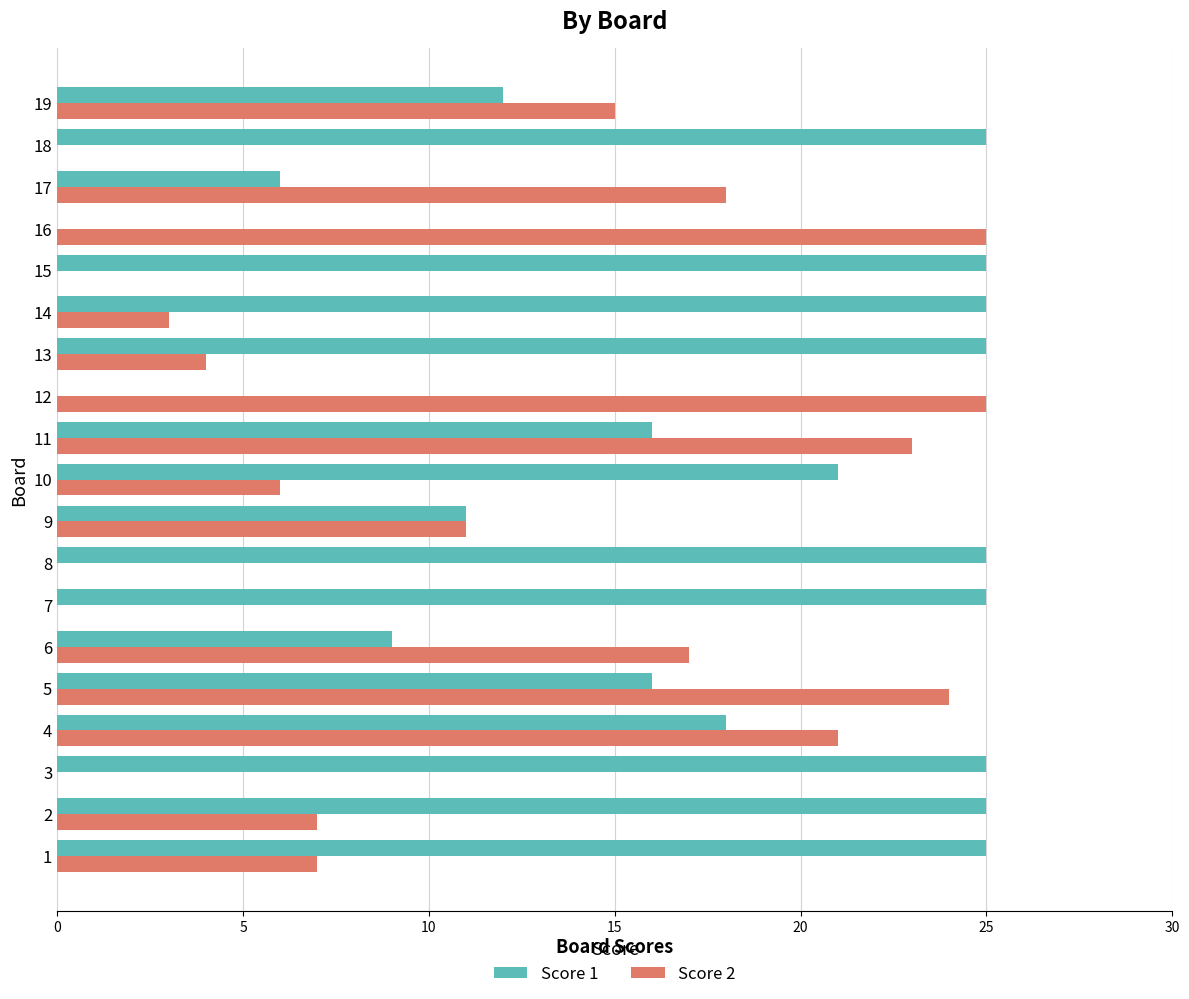

What is the sum of all Score 1 values?

334